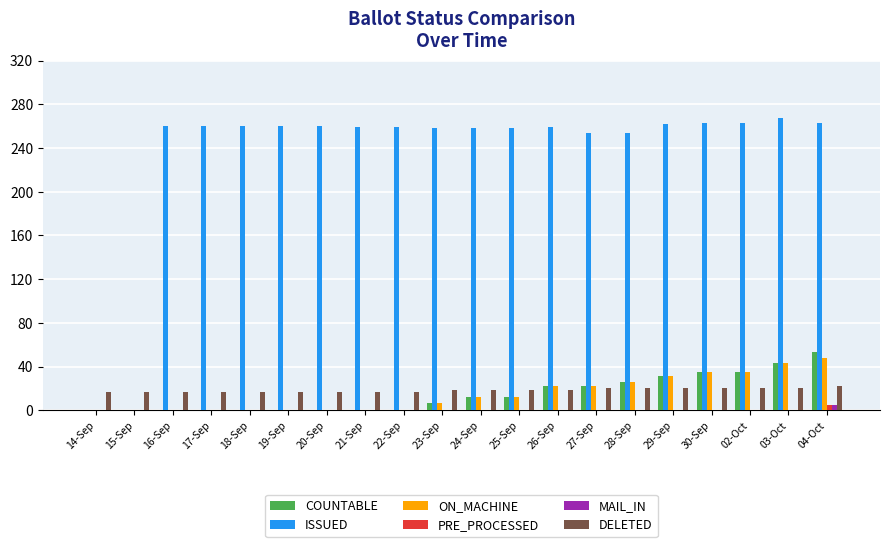

The value of MAIL_IN at 17-Sep is 0. True or false?

True